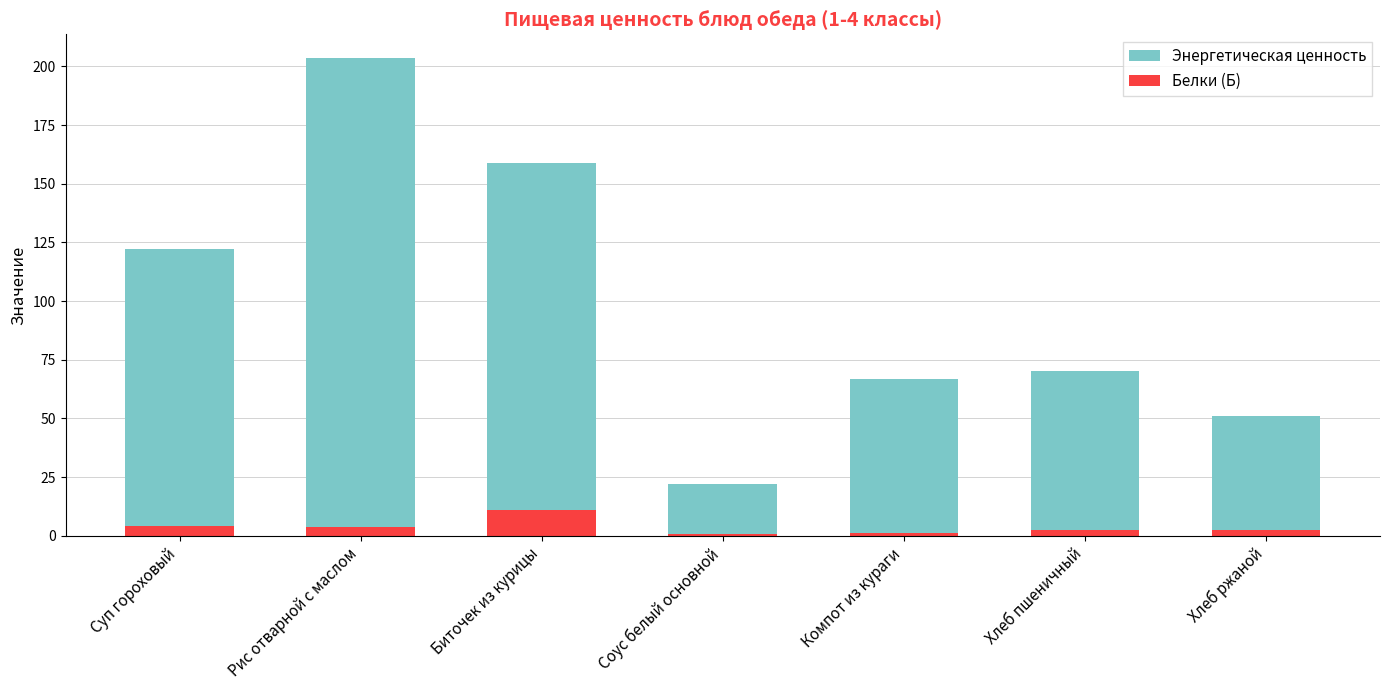

Reading right to left, list all the values displayed in this chart.

Энергетическая ценность: Хлеб ржаной=51.2	Хлеб пшеничный=70.3	Компот из кураги=66.9	Соус белый основной=21.9	Биточек из курицы=158.7	Рис отварной с маслом=203.5	Суп гороховый=122.4
Белки (Б): Хлеб ржаной=2.3	Хлеб пшеничный=2.3	Компот из кураги=1.0	Соус белый основной=0.9	Биточек из курицы=11.1	Рис отварной с маслом=3.7	Суп гороховый=4.2